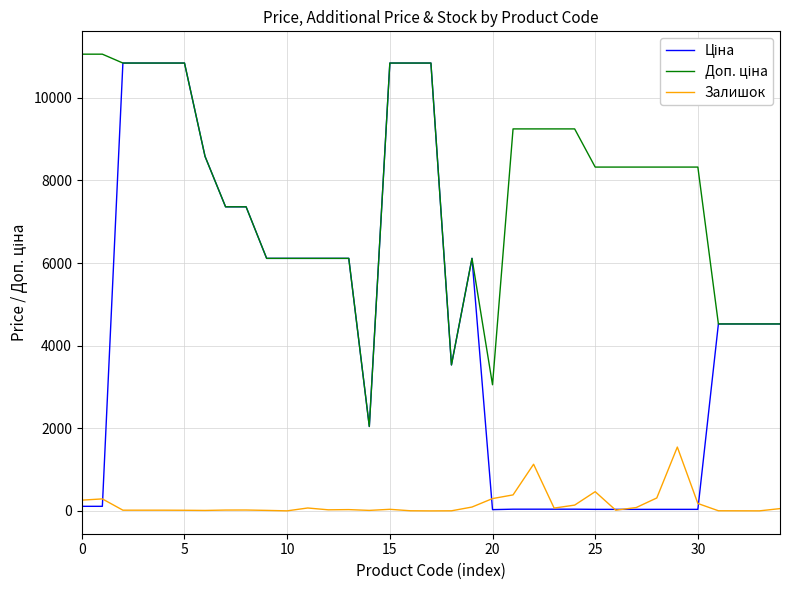

What is the greatest value displayed?

11055.0